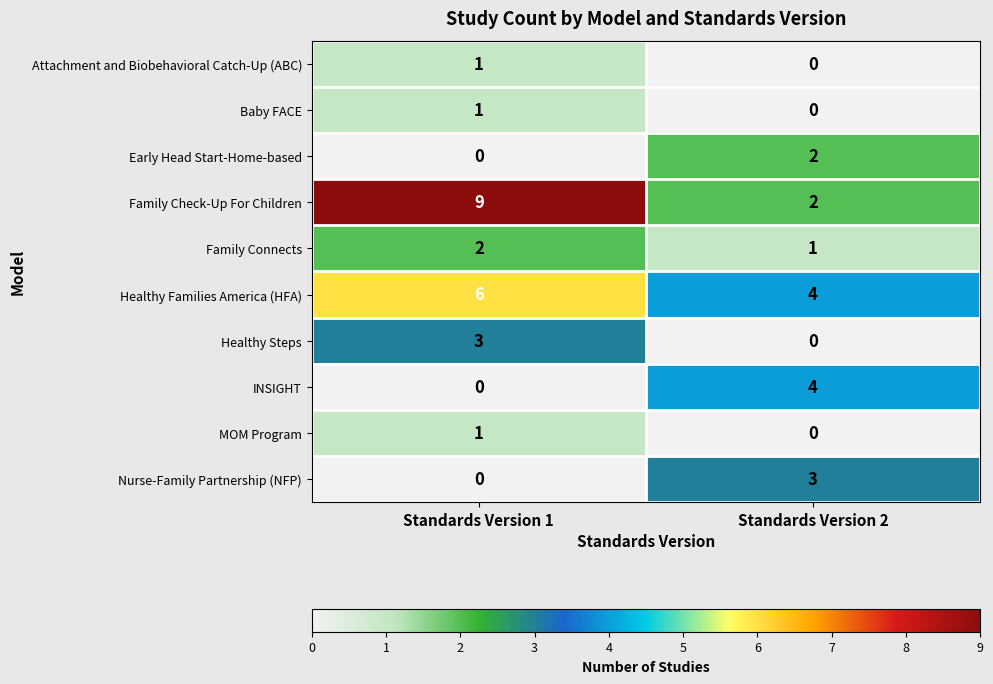

How many values in the Nurse-Family Partnership (NFP) series are below 3?

1